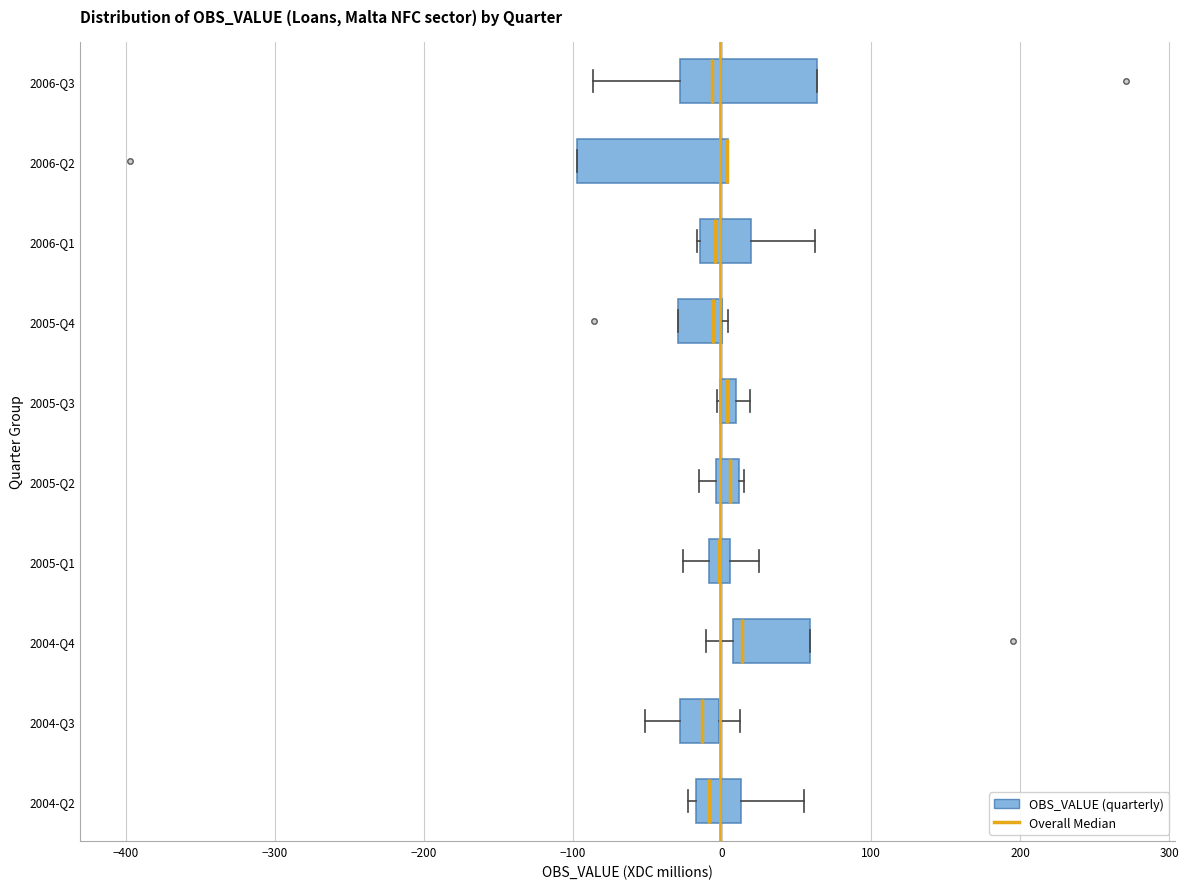

Where does the median line of the box for 2005-Q1 sit on the x-axis? The values are not printed on the chart, so give them approximately, as read against the axis.

0